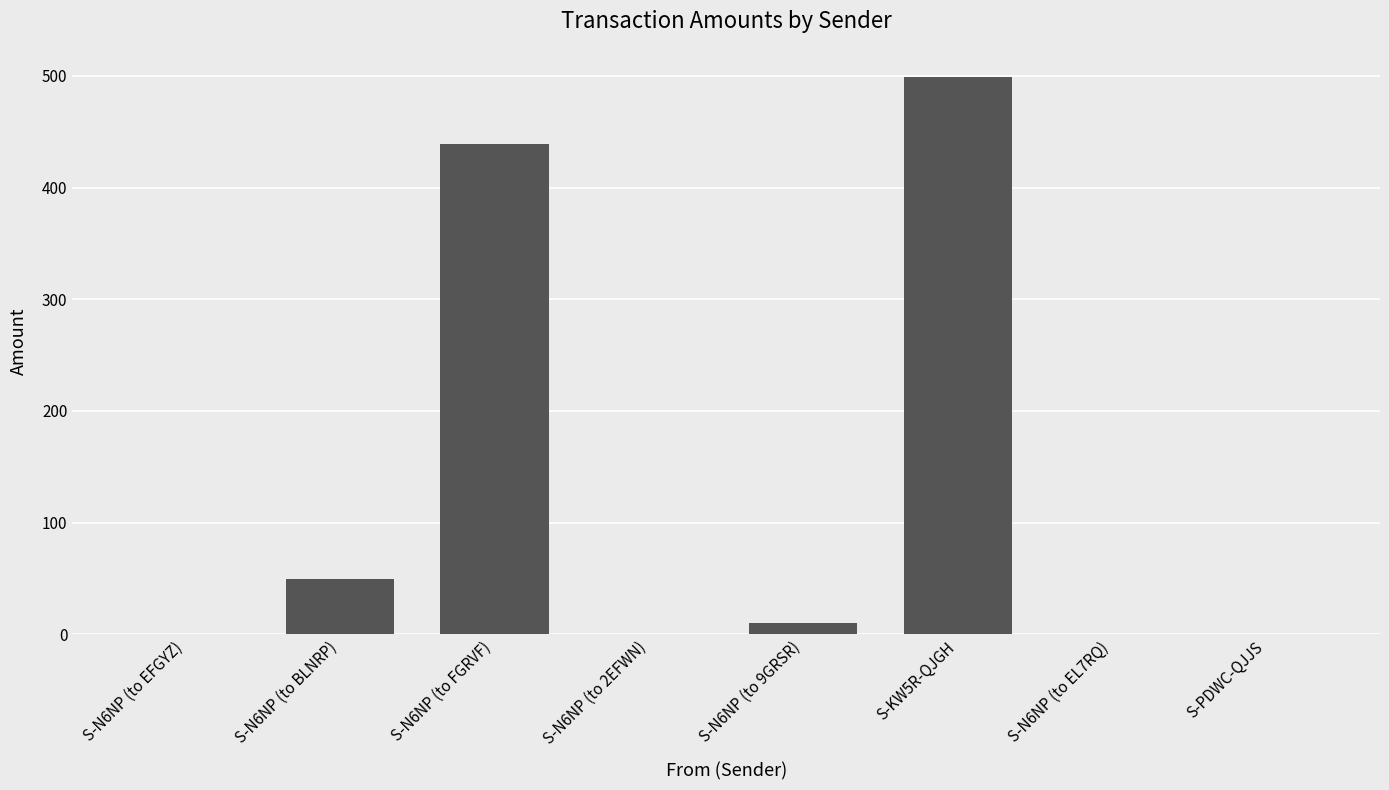

Is it true that the value at S-KW5R-QJGH is 499.3?

True